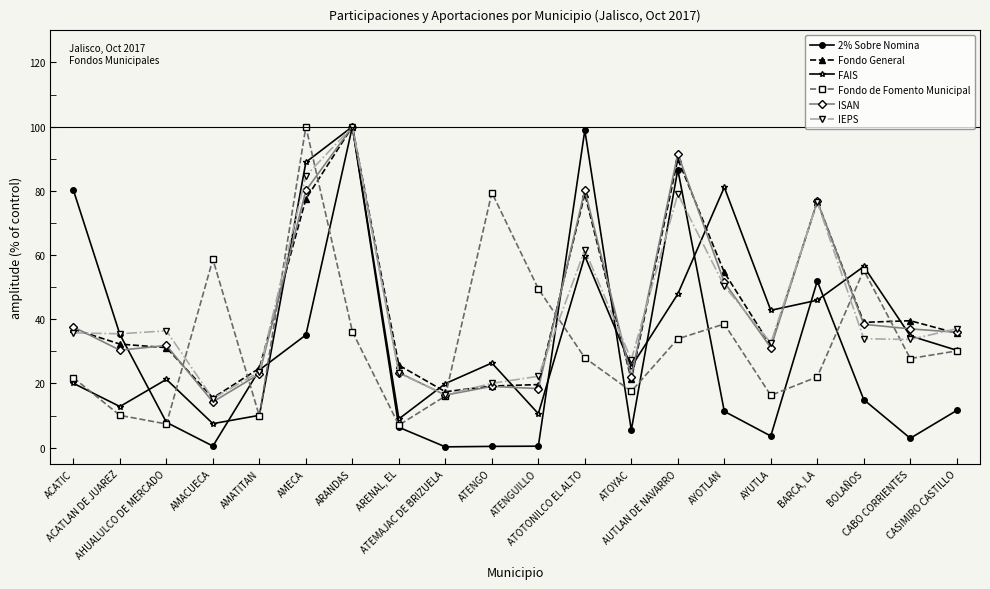

What is the greatest value displayed?

100.0